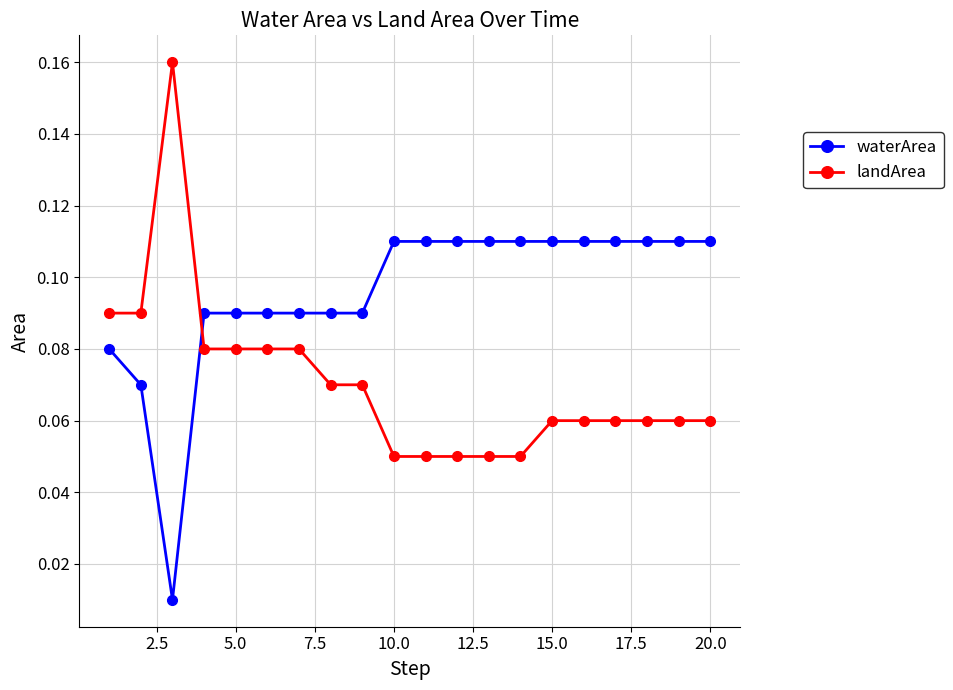

After their last crossing, which series has the higher values: landArea or waterArea?

waterArea